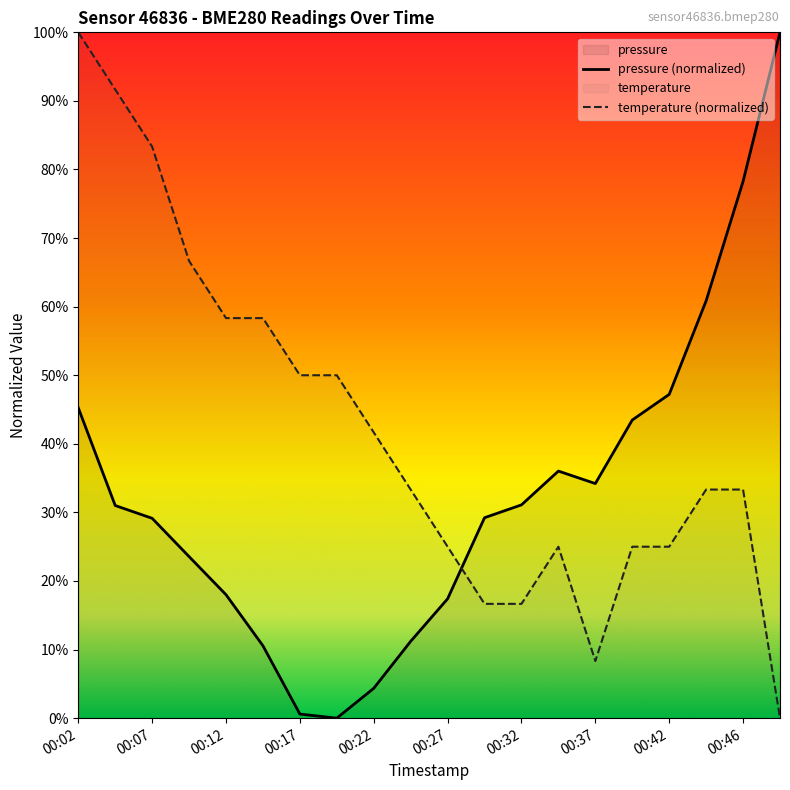

Is it true that pressure equals 0.3 at 00:04?

True